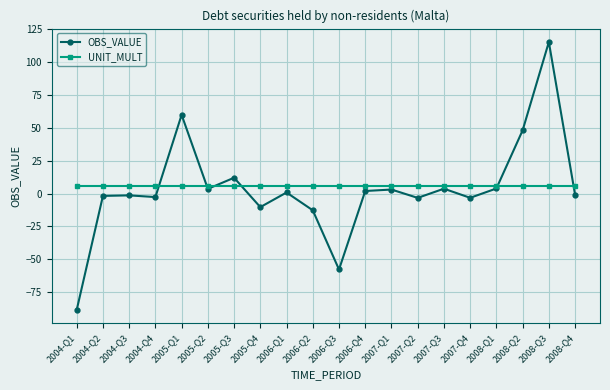

How many times do OBS_VALUE and UNIT_MULT cross each other?

6